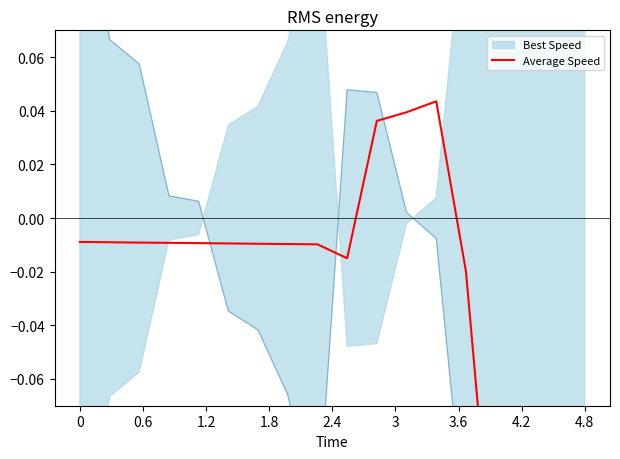

What is the difference between the maximum and minimum values?

0.2